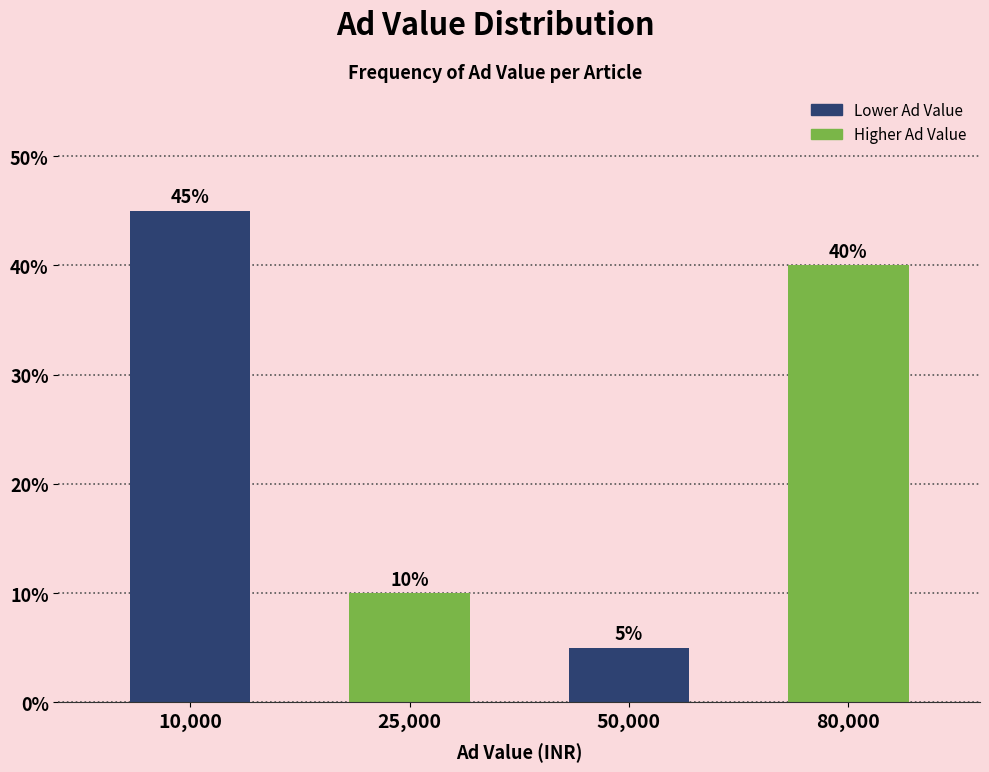

Reading left to right, list all the values displayed in this chart.

10,000=45	25,000=10	50,000=5	80,000=40